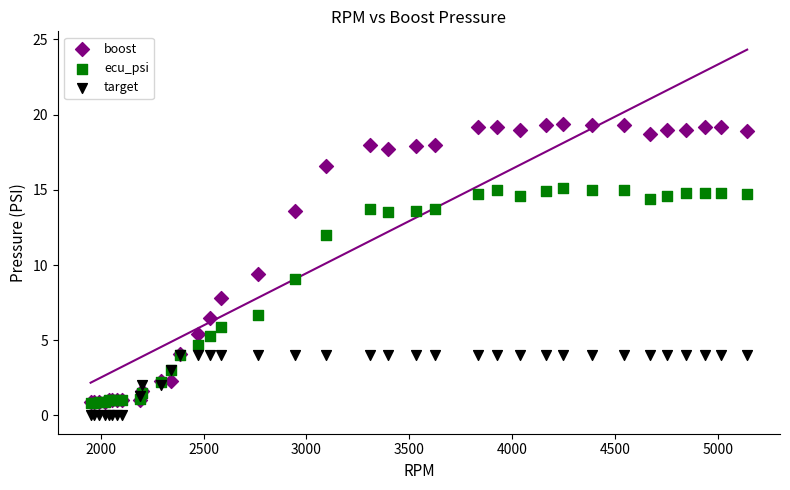

In the boost series, what Y value is closest to 10?

9.4